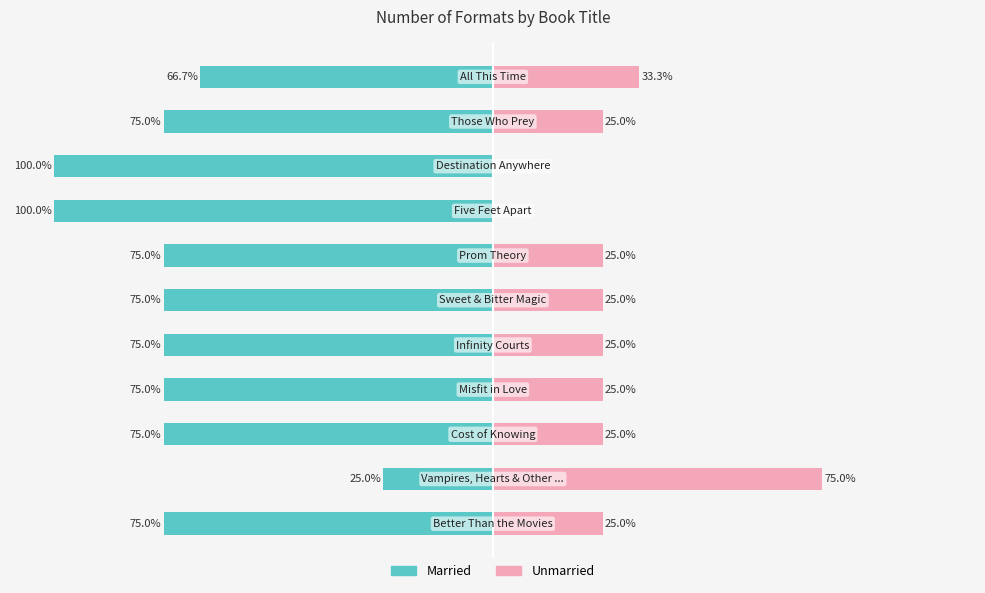

Rank the series by their average value, from highest to lowest.

Unmarried, Married